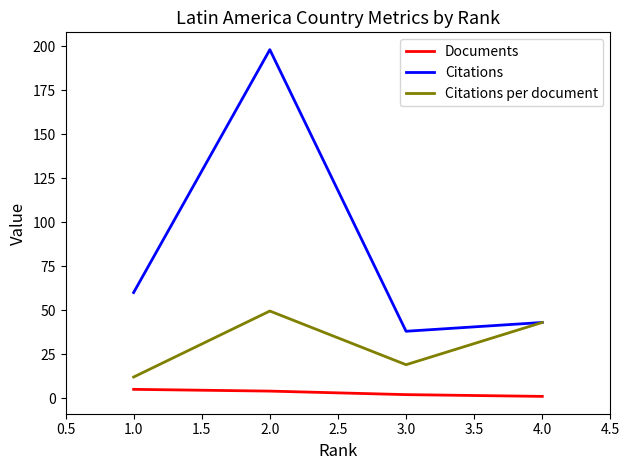

What are all the series names shown in the legend?

Documents, Citations, Citations per document